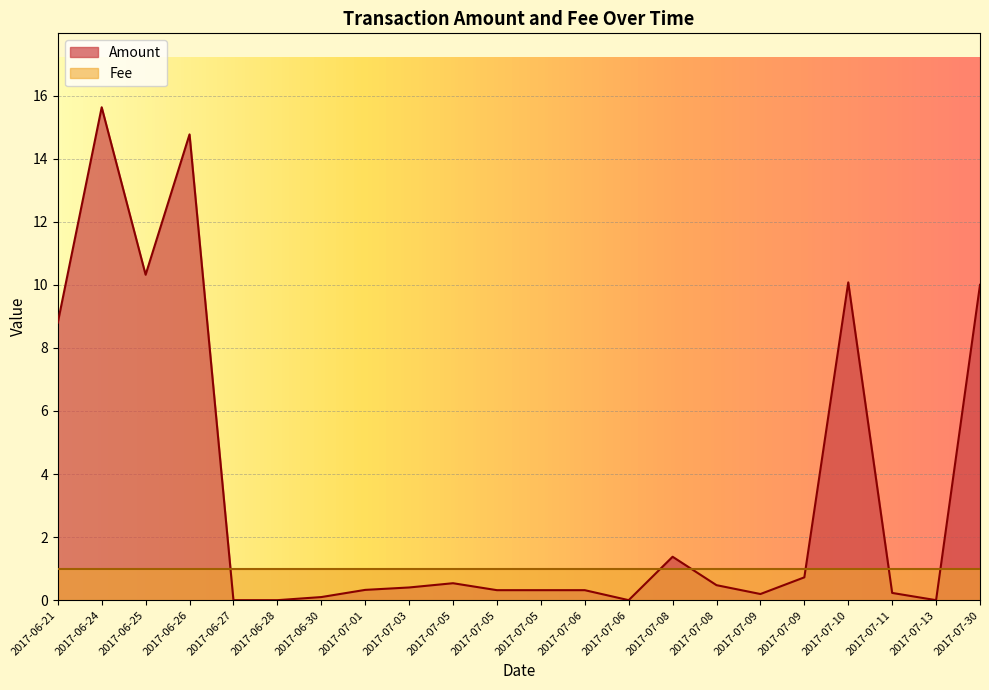

Which label corresponds to the smallest value in the chart?

2017-06-27